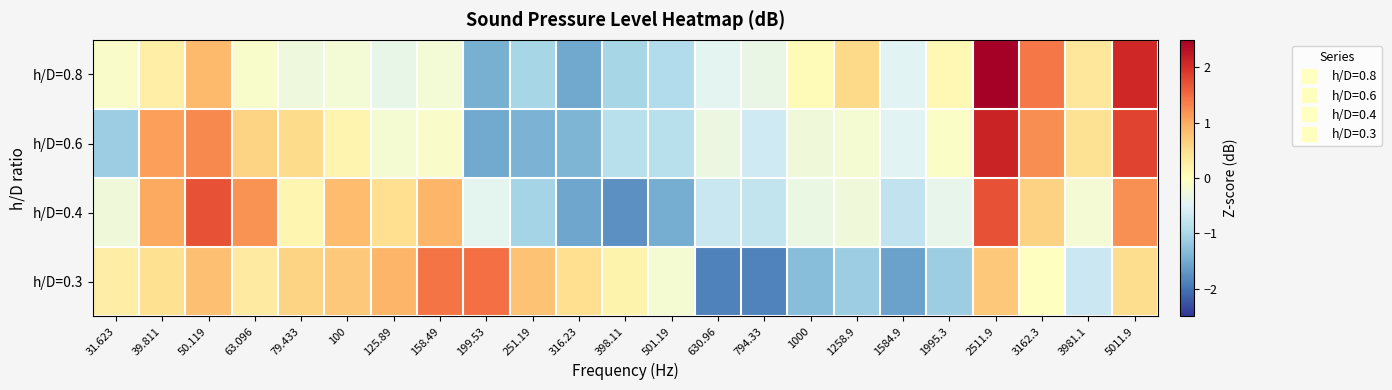

Which label corresponds to the smallest value in the chart?

630.96